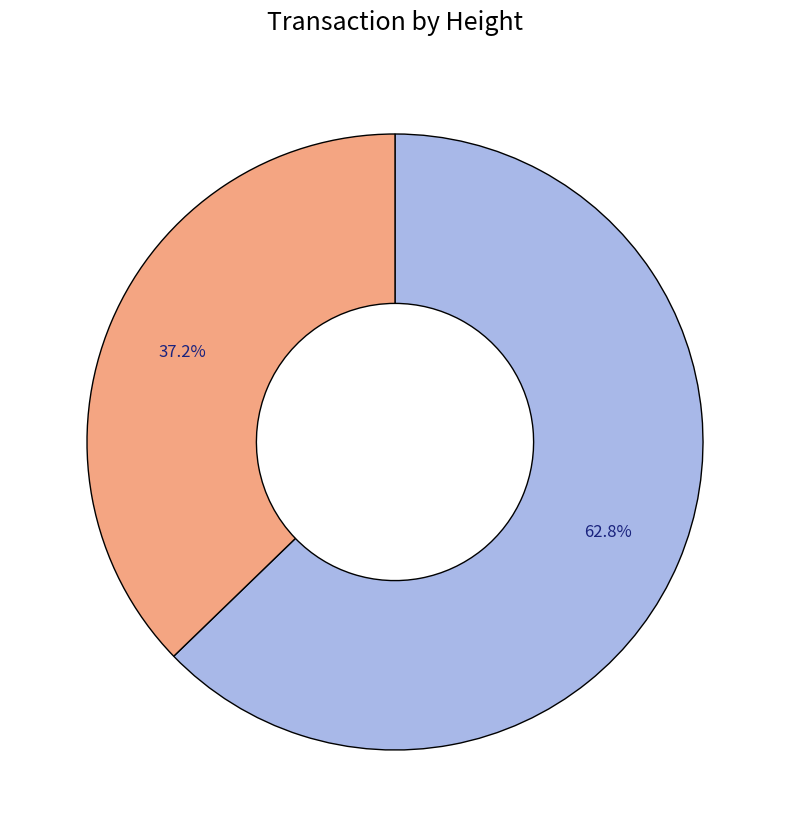

Is there a majority slice in this chart?

Yes